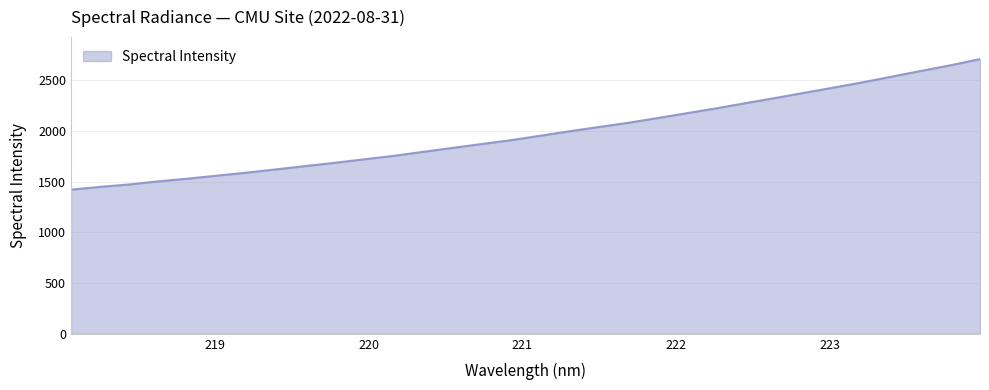

What is the greatest value displayed?

2710.5